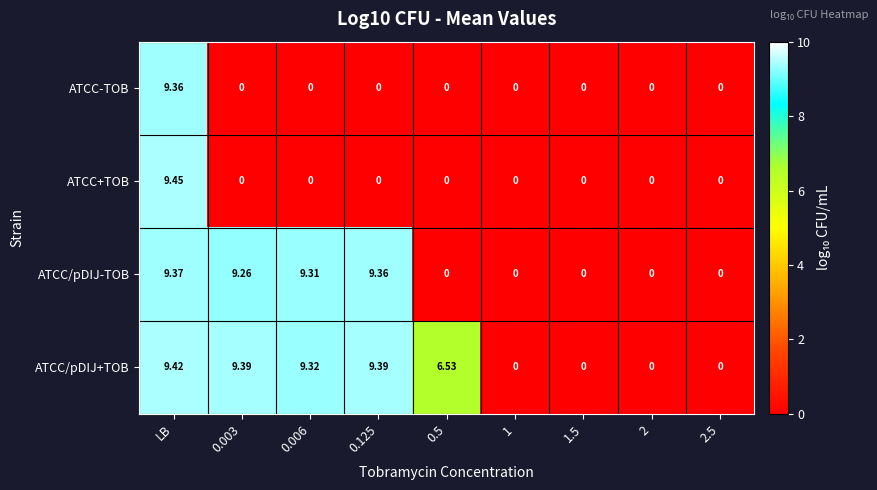

Which series has the largest range (max minus min)?

ATCC+TOB